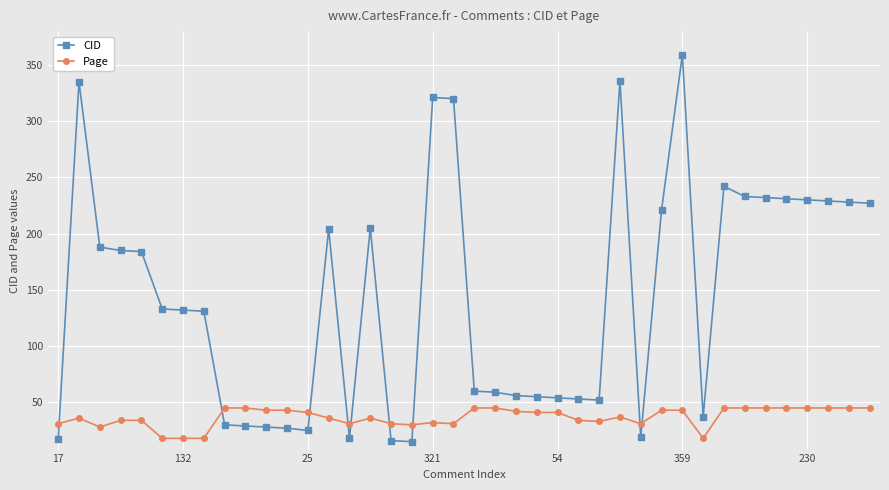

List the series in order of their overall mean, lowest first.

Page, CID